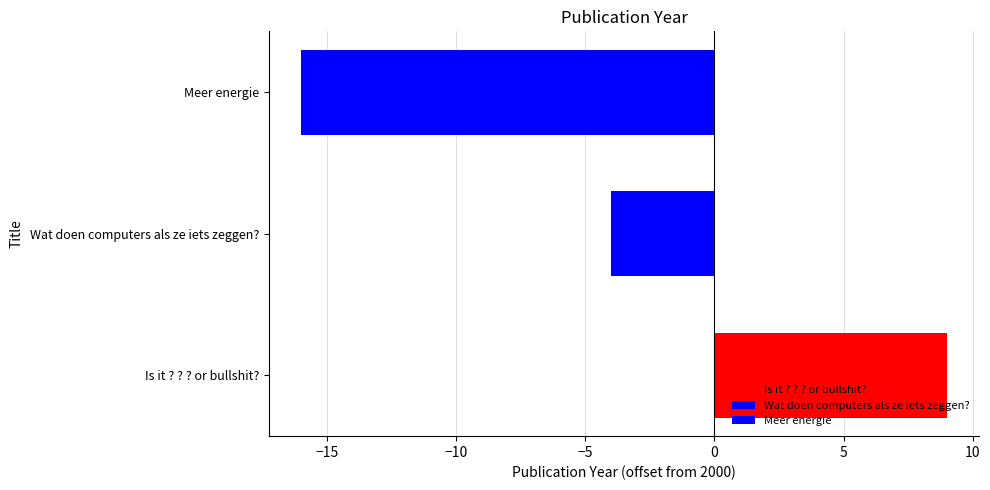

Reading left to right, list all the values displayed in this chart.

9	-4	-16